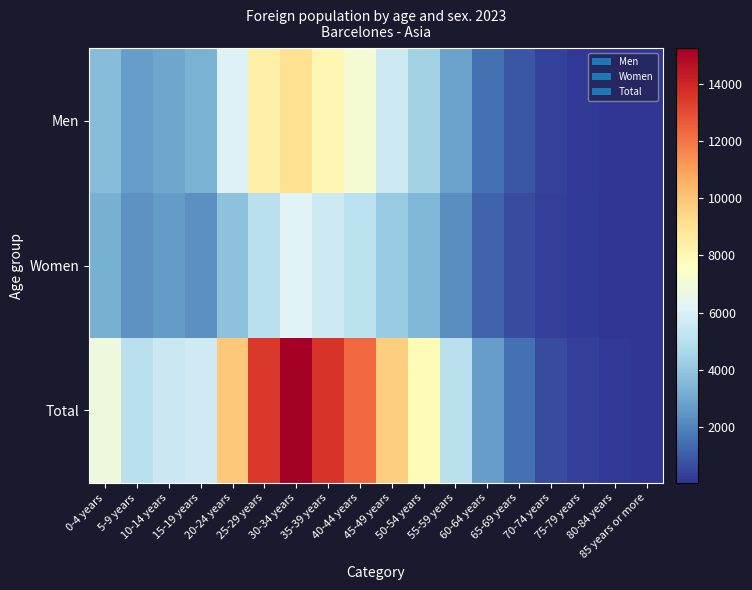

Reading right to left, list all the values displayed in this chart.

Men: 85 years or more=45	80-84 years=44	75-79 years=134	70-74 years=341	65-69 years=863	60-64 years=1504	55-59 years=2816	50-54 years=4410	45-49 years=5604	40-44 years=7168	35-39 years=8010	30-34 years=9084	25-29 years=8410	20-24 years=6075	15-19 years=3297	10-14 years=2952	5-9 years=2671	0-4 years=3631
Women: 85 years or more=53	80-84 years=83	75-79 years=176	70-74 years=296	65-69 years=610	60-64 years=1206	55-59 years=2254	50-54 years=3458	45-49 years=4121	40-44 years=5150	35-39 years=5616	30-34 years=6165	25-29 years=5063	20-24 years=3813	15-19 years=2347	10-14 years=2613	5-9 years=2415	0-4 years=3215
Total: 85 years or more=98	80-84 years=127	75-79 years=310	70-74 years=637	65-69 years=1473	60-64 years=2710	55-59 years=5070	50-54 years=7868	45-49 years=9725	40-44 years=12318	35-39 years=13626	30-34 years=15249	25-29 years=13473	20-24 years=9888	15-19 years=5644	10-14 years=5565	5-9 years=5086	0-4 years=6846